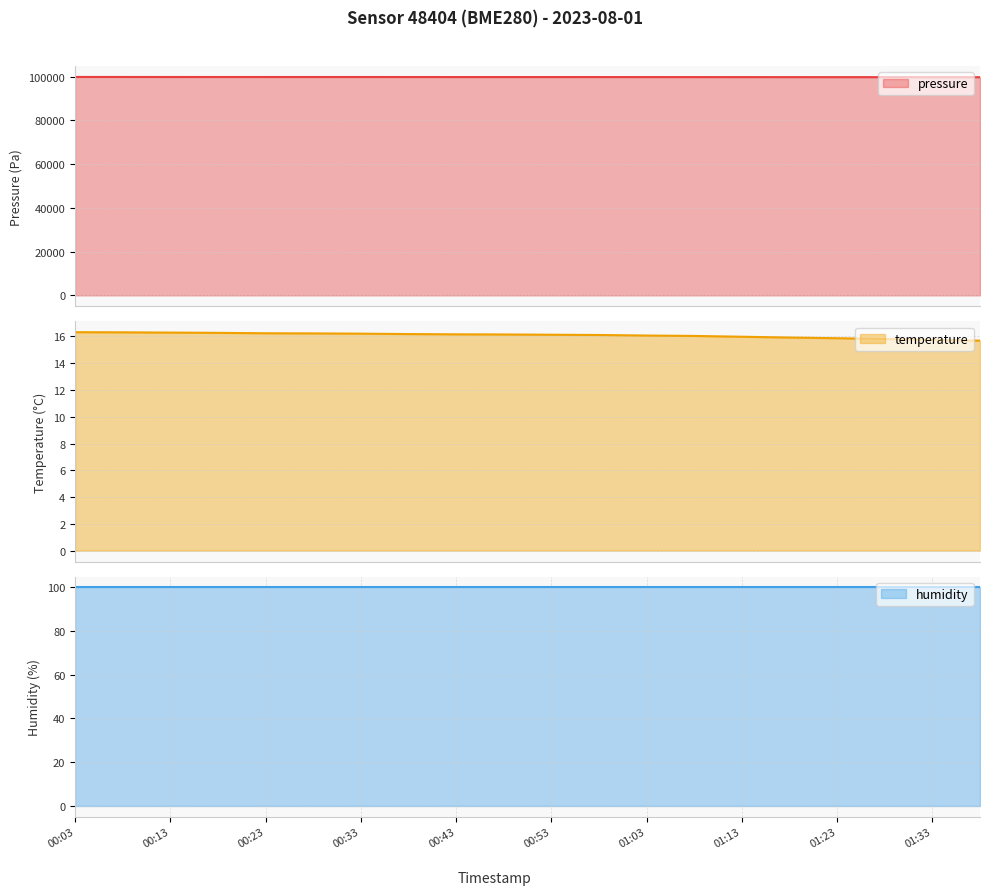

Does the chart have visible grid lines?

Yes